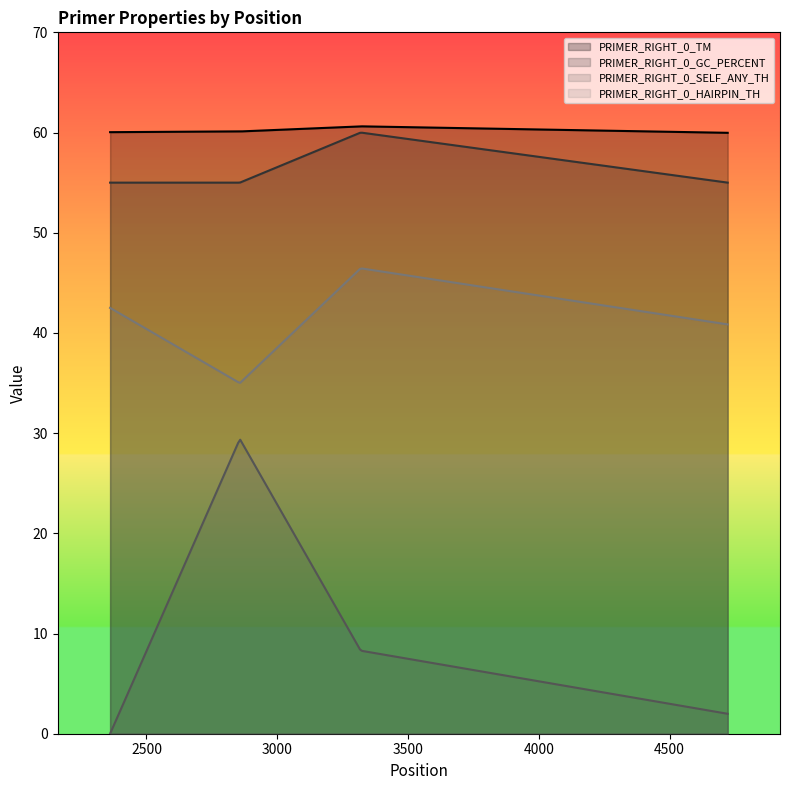

What is the sum of the PRIMER_RIGHT_0_SELF_ANY_TH values at 2857 and 4722?

31.4